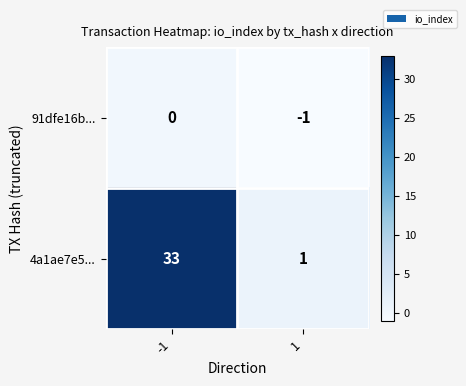

Which series has the largest range (max minus min)?

4a1ae7e5...